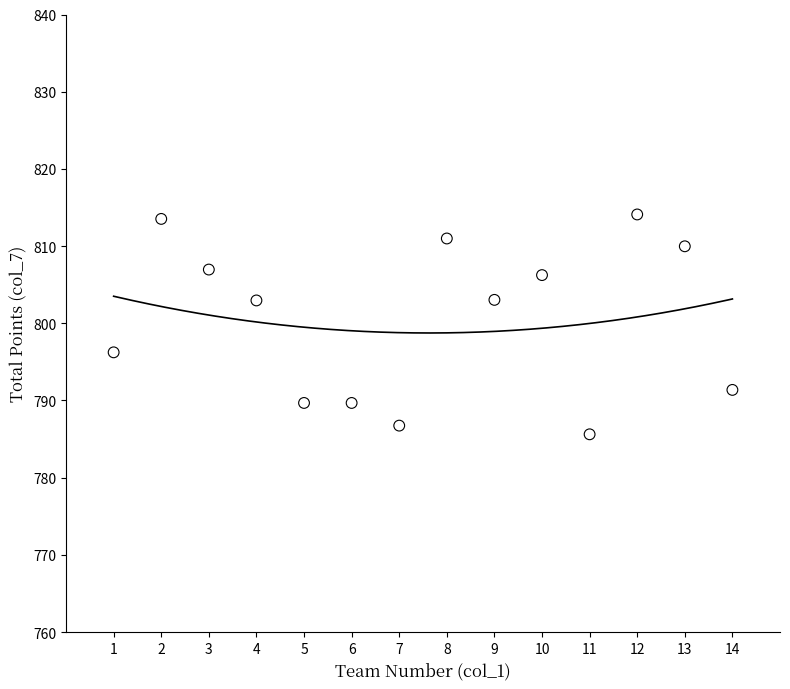

What is the range of X values (max minus min)?

13.0